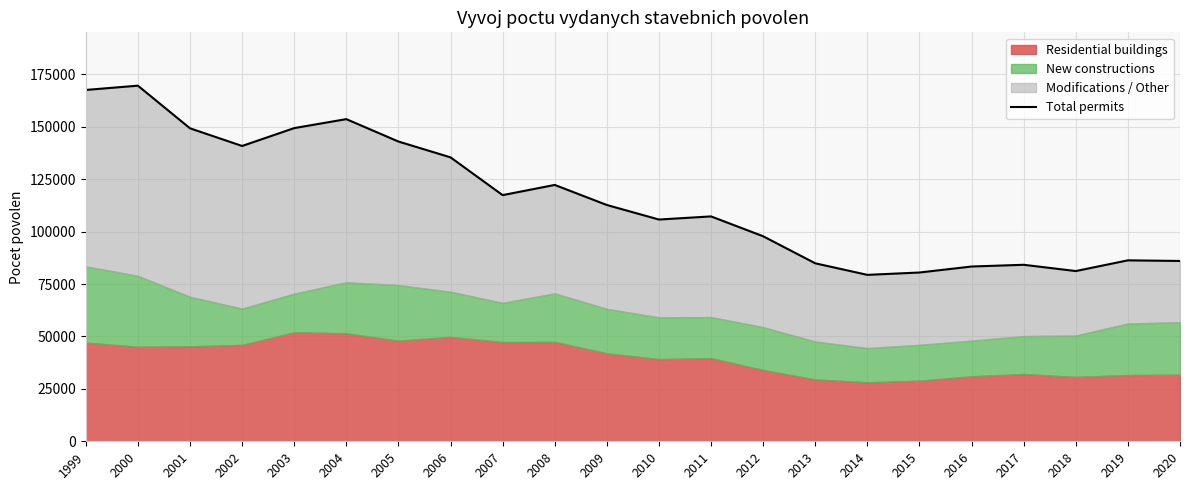

Is it true that the value at 2003 is 243399?

False